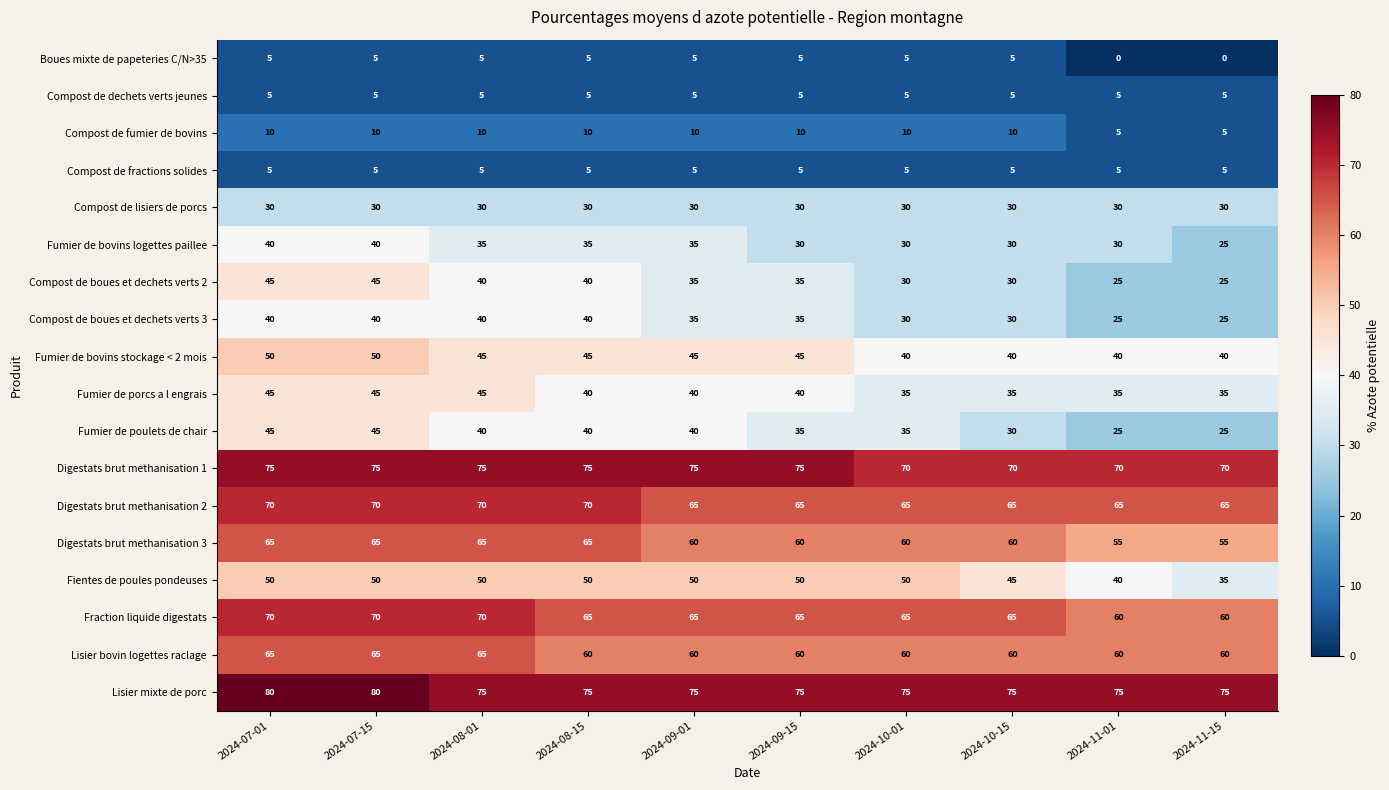

What value does the Compost de boues et dechets verts 2 series have at 2024-08-15?

40